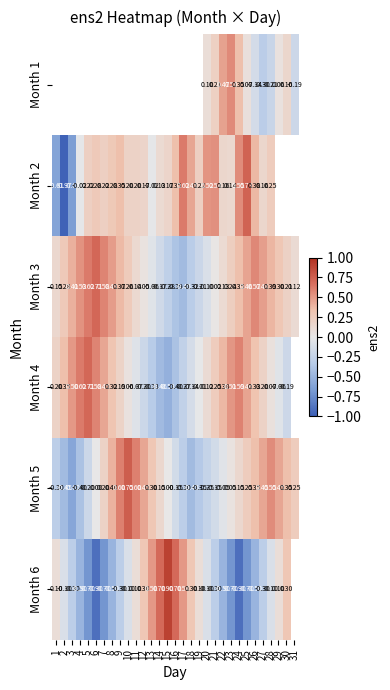

Is the value of Month 2 at 10 greater than the value of Month 3 at 29?

No